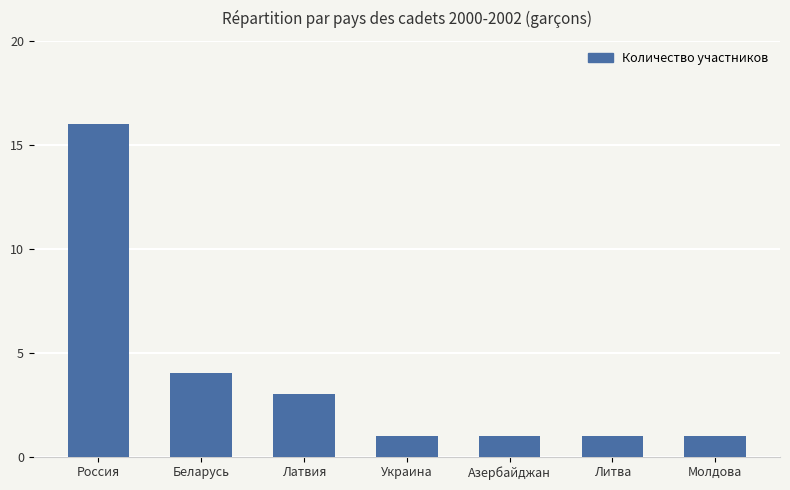

Reading left to right, transcribe all the data shown in this chart.

16	4	3	1	1	1	1